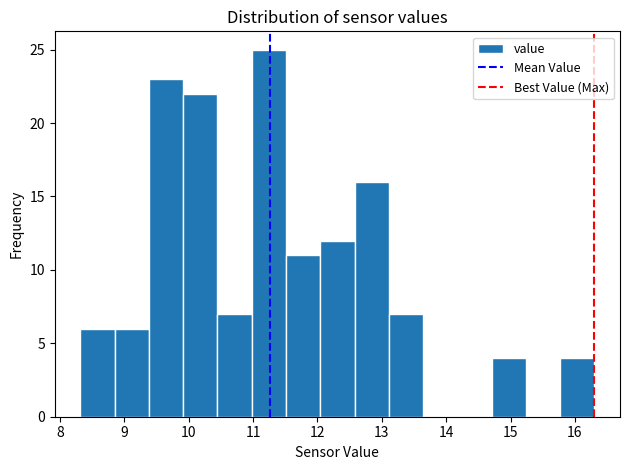

How tall is the bar that spans 11.0 to 11.5 on the x-axis? Neither the bar edges nor the heights are printed on the chart, so give them approximately, as read against the axes.

25